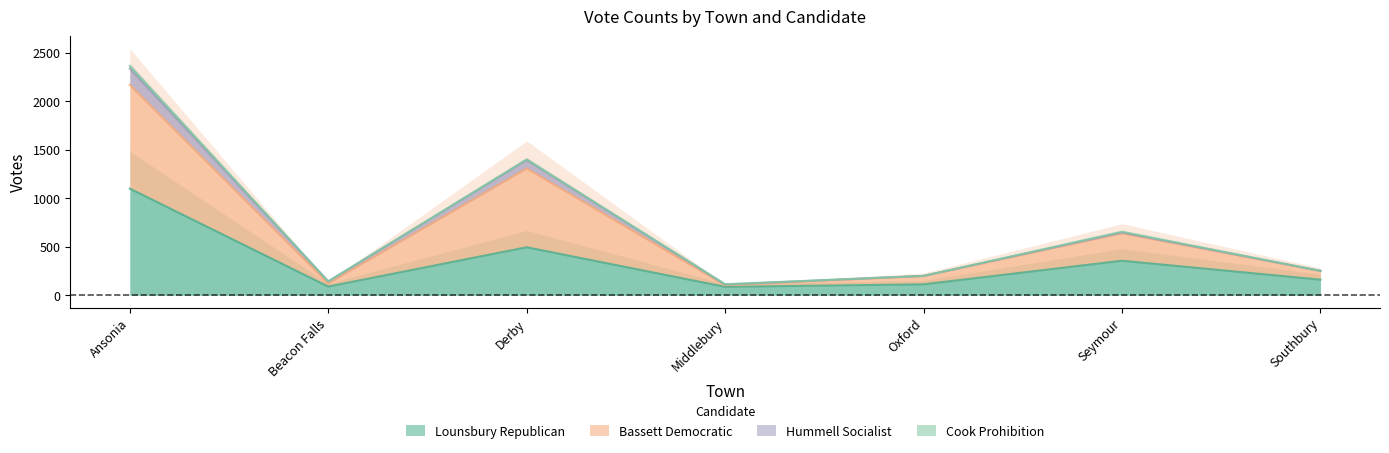

The value of Lounsbury Republican at Seymour is 356. True or false?

True